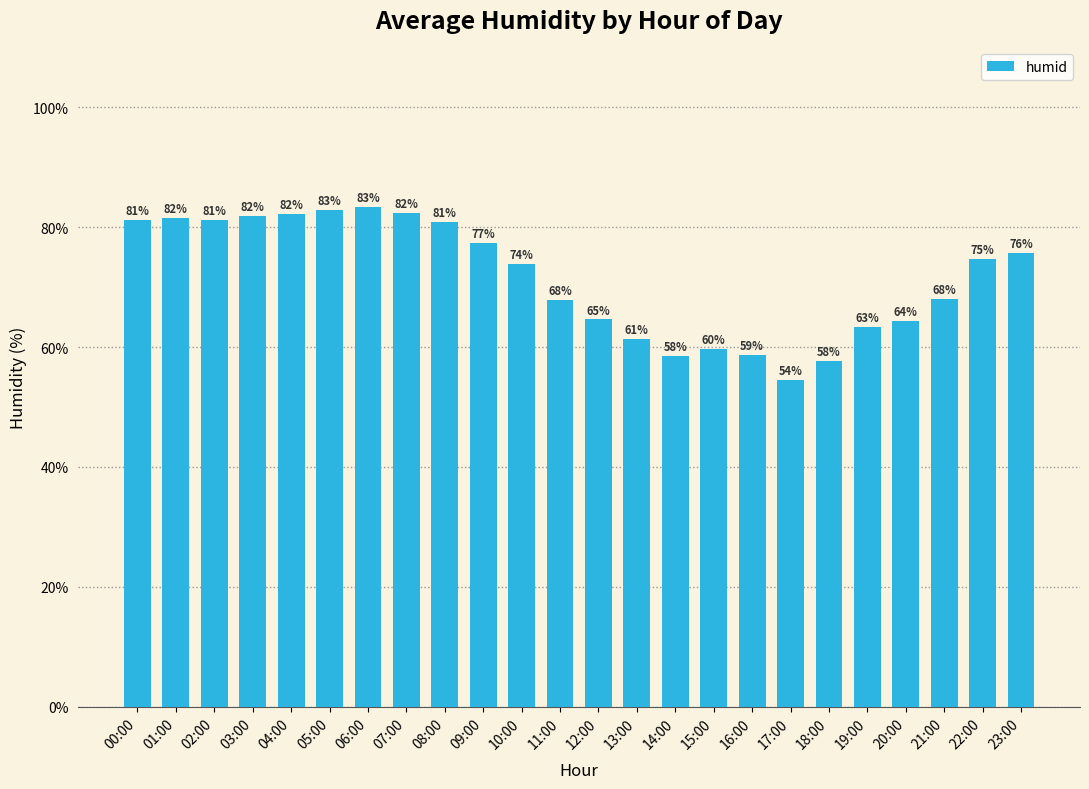

Which label corresponds to the smallest value in the chart?

17:00